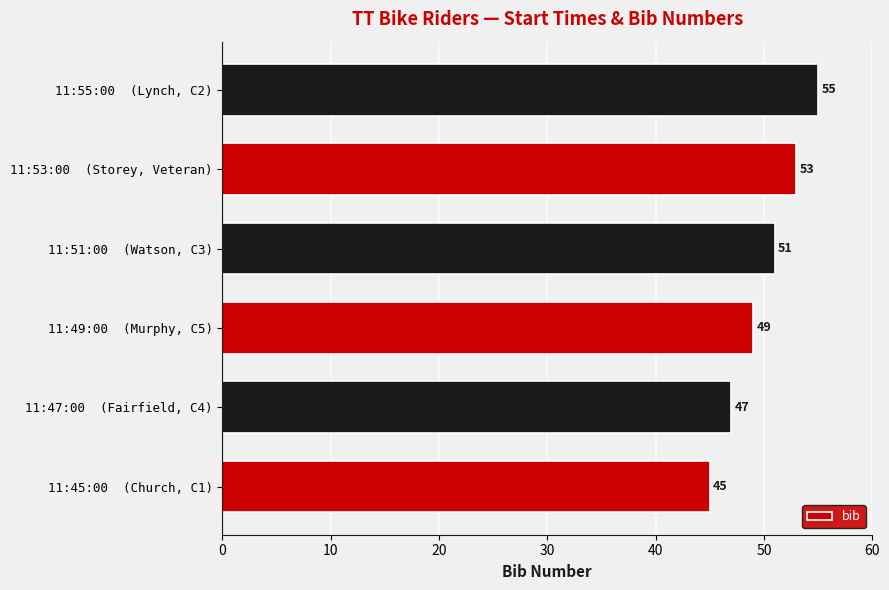

How many data points are less than 51?

3